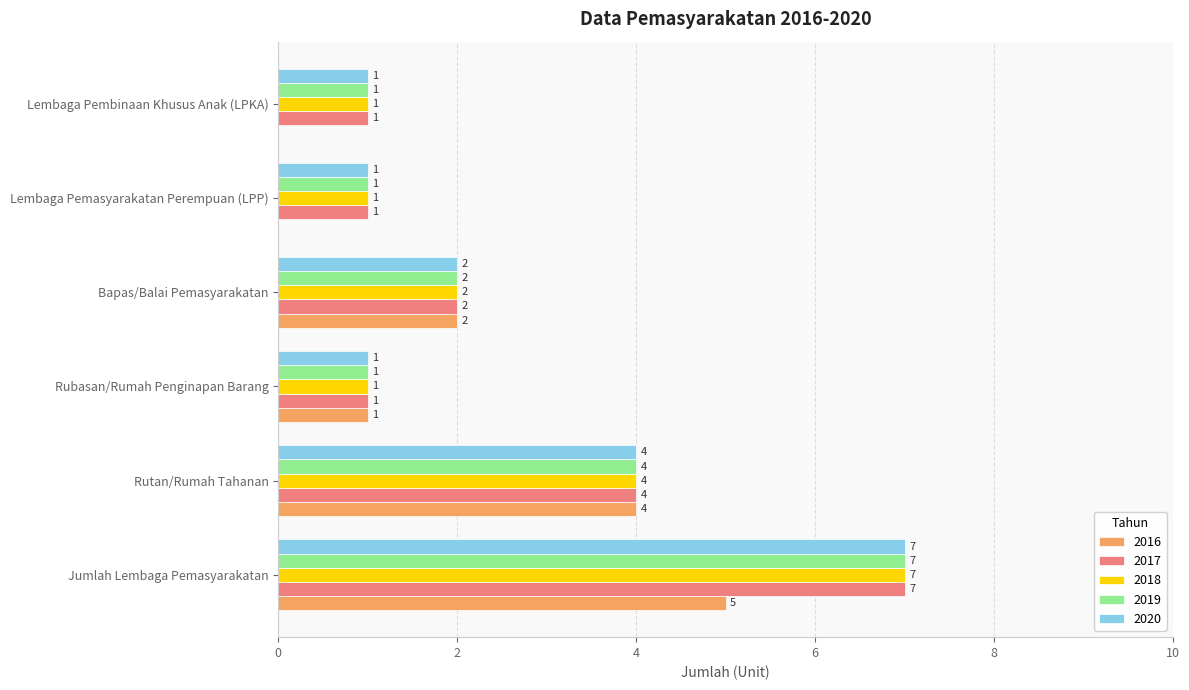

What value does the 2020 series have at Jumlah Lembaga Pemasyarakatan?

7